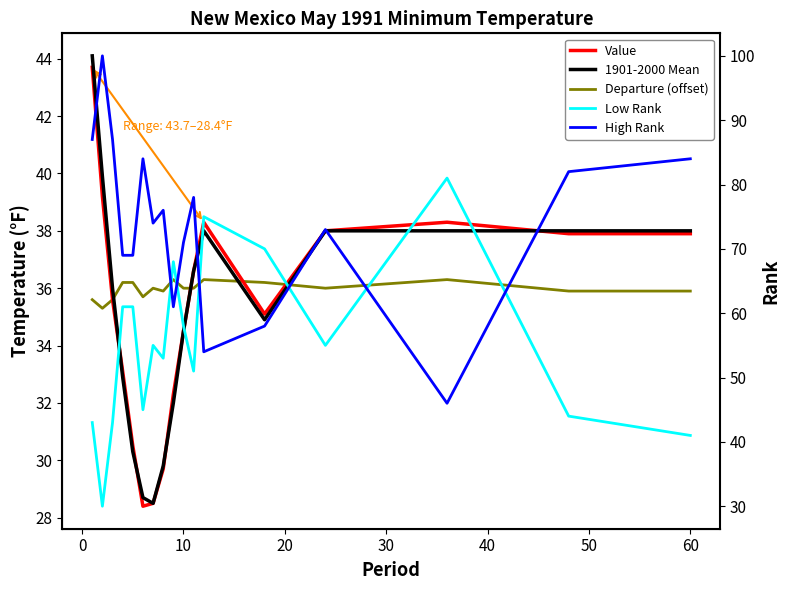

Rank the series by their maximum value, from lowest to highest.

Departure (offset), Value, 1901-2000 Mean, Low Rank, High Rank